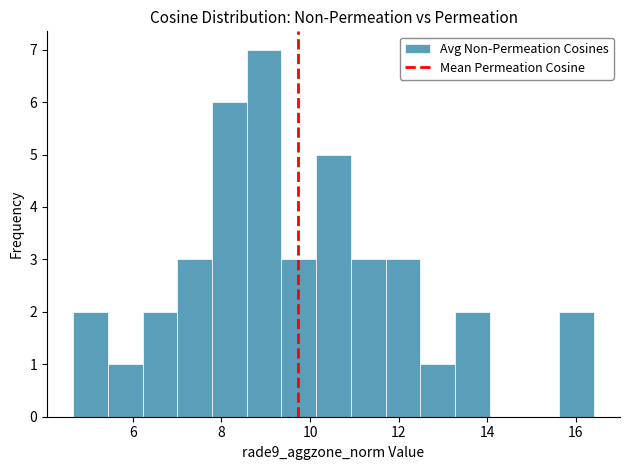

Read against the x-axis, roughly where is the centre of the tallest bar?

9.0